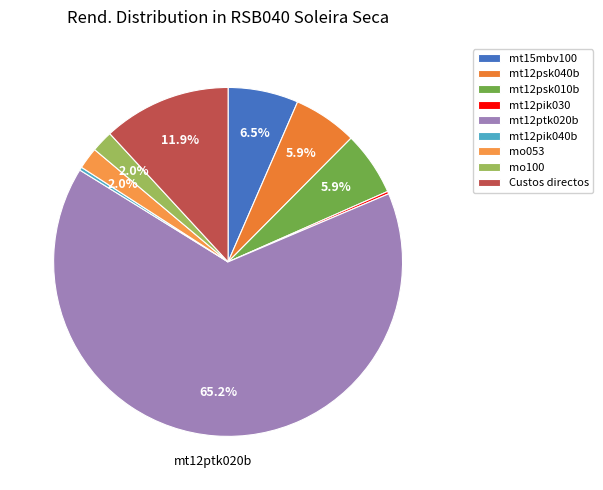

Which slice is the smallest?

mt12pik030